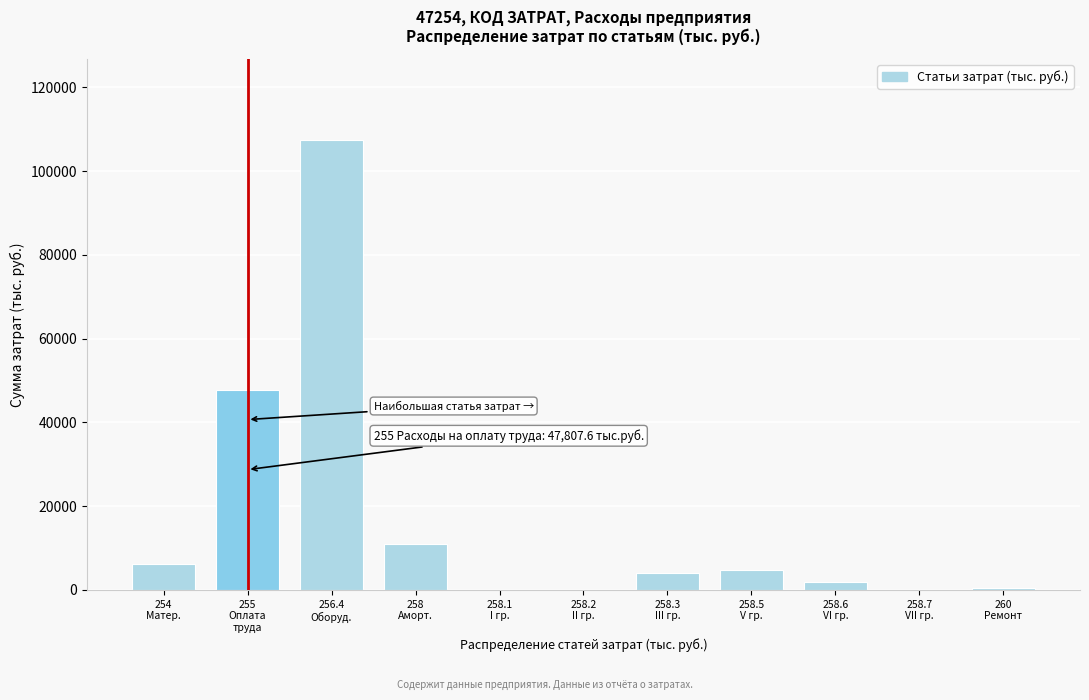

What is the greatest value displayed?

107466.0